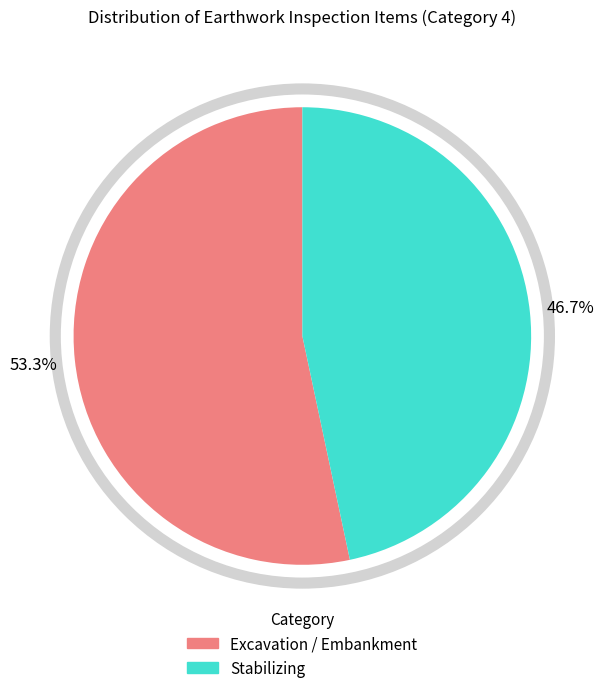

How many slices are in this pie chart?

2